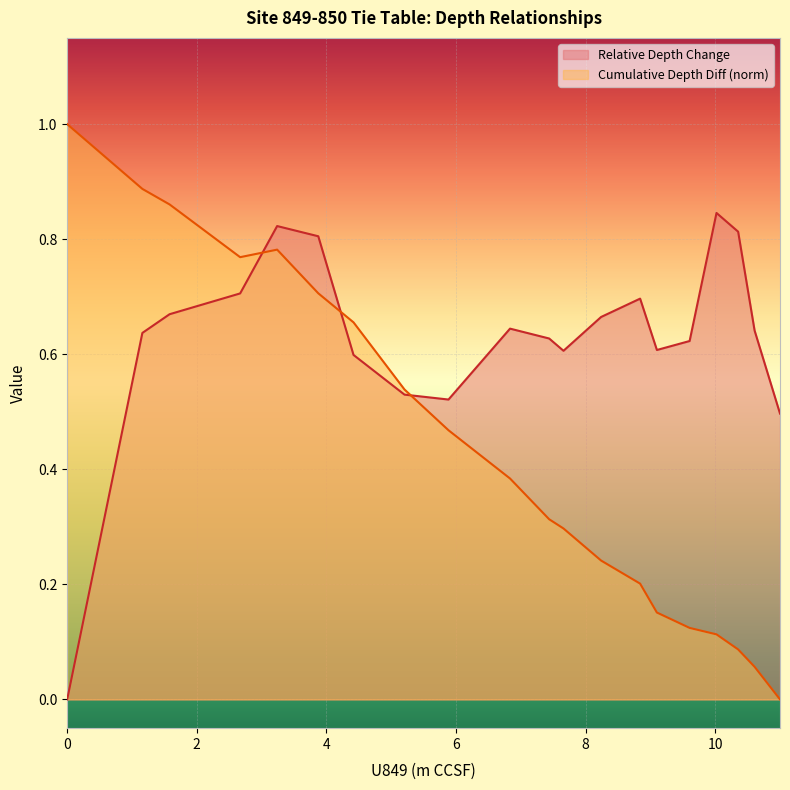

Between 1.16 and 1.58, which series saw the biggest shift?

Relative Depth Change